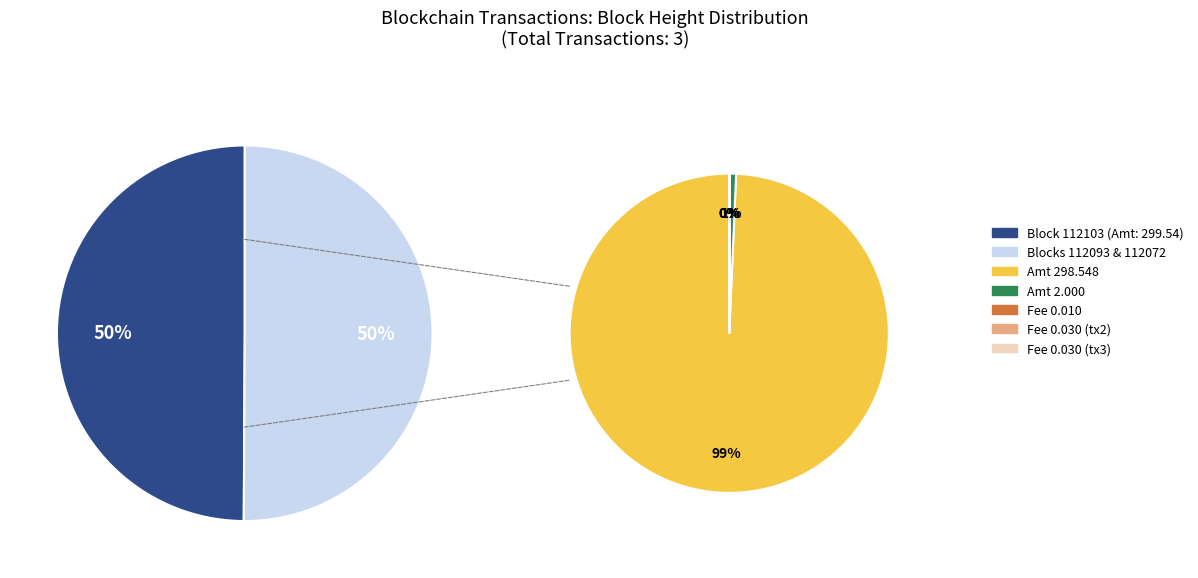

Which has a higher value, 112072 or 112103?

112072